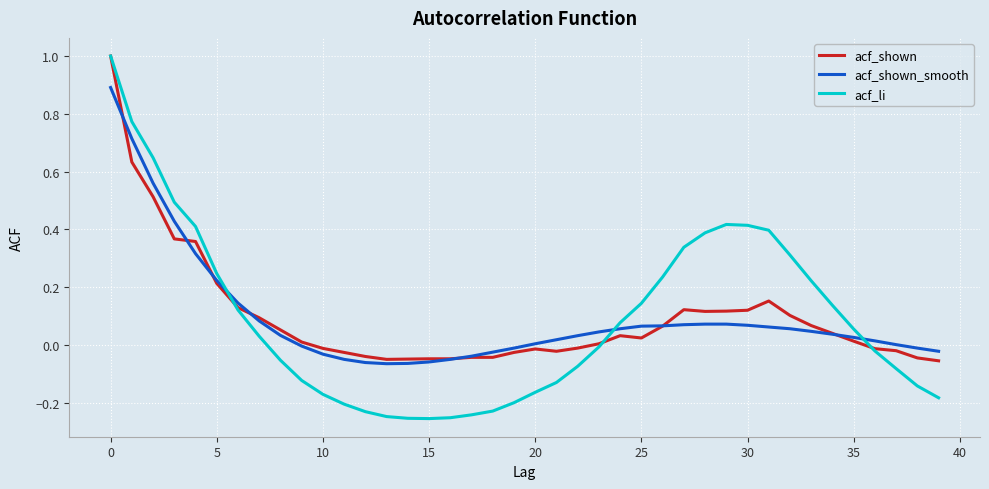

What is the greatest value displayed?

1.0